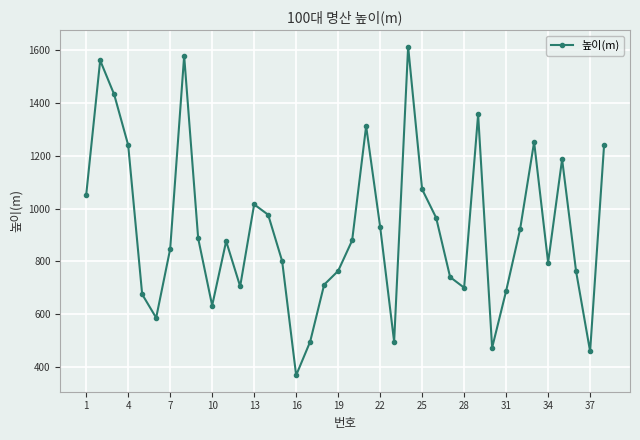

What is the smallest value displayed?

367.8